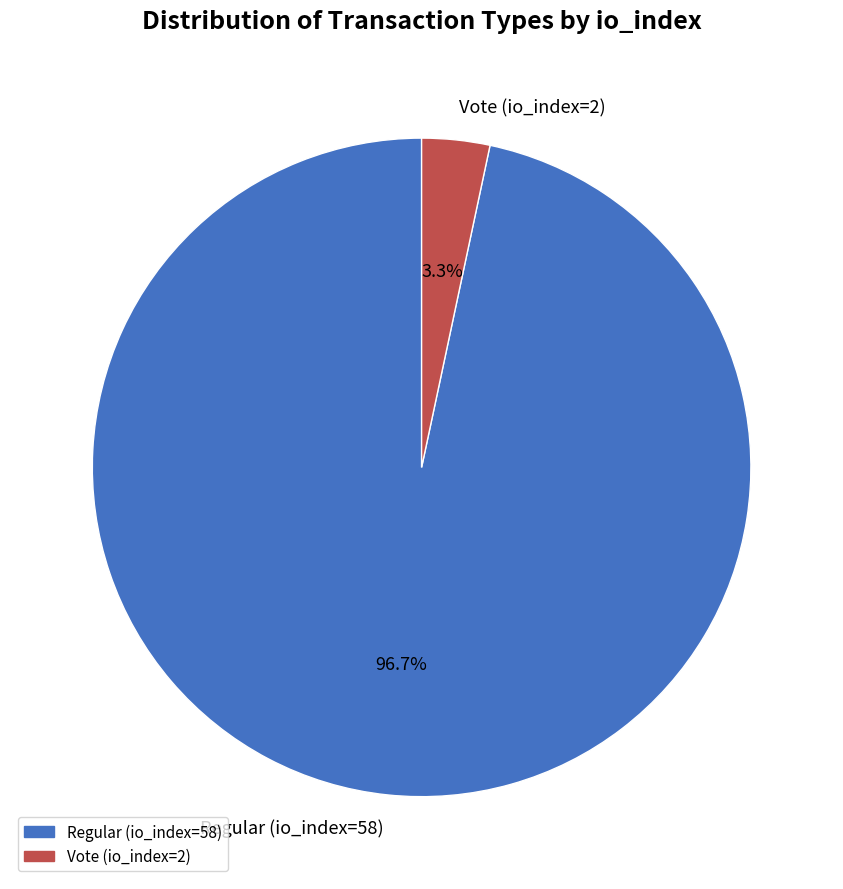

What portion of the pie excludes Vote (io_index=2)?

96.7%